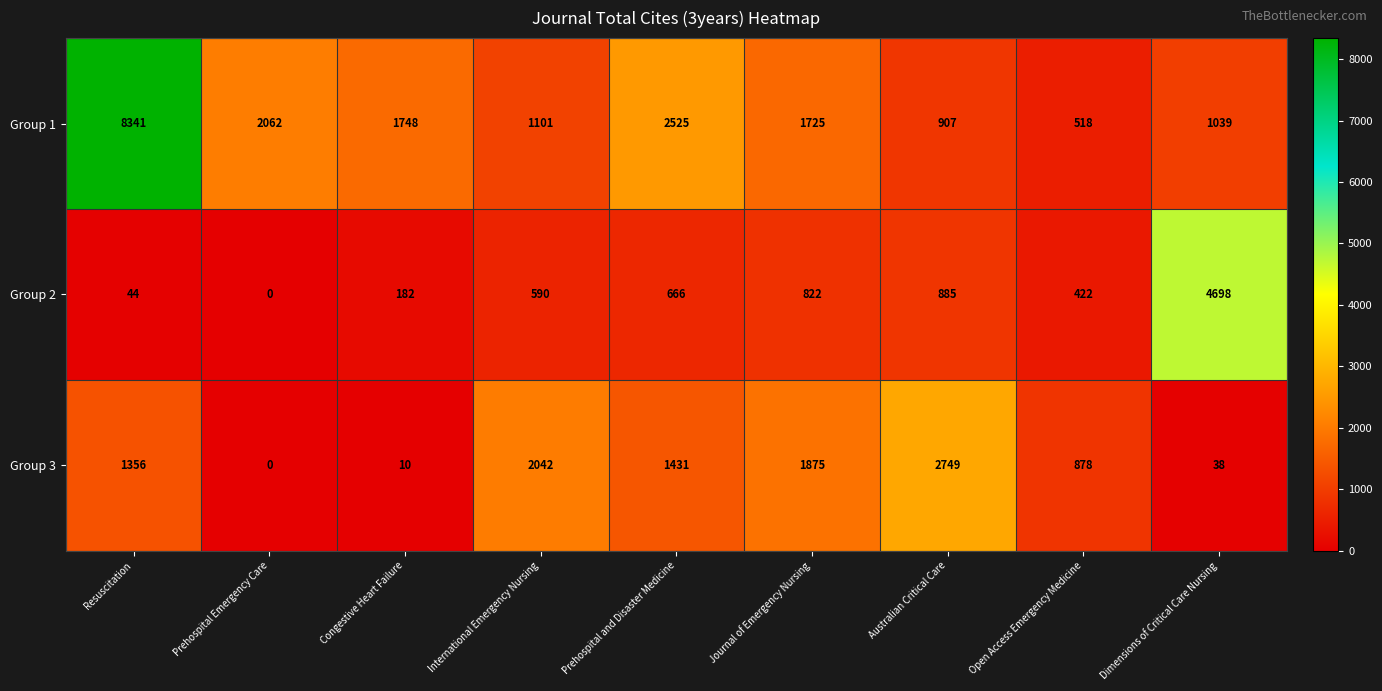

Which category has the lowest value in the Group 3 series?

Prehospital Emergency Care